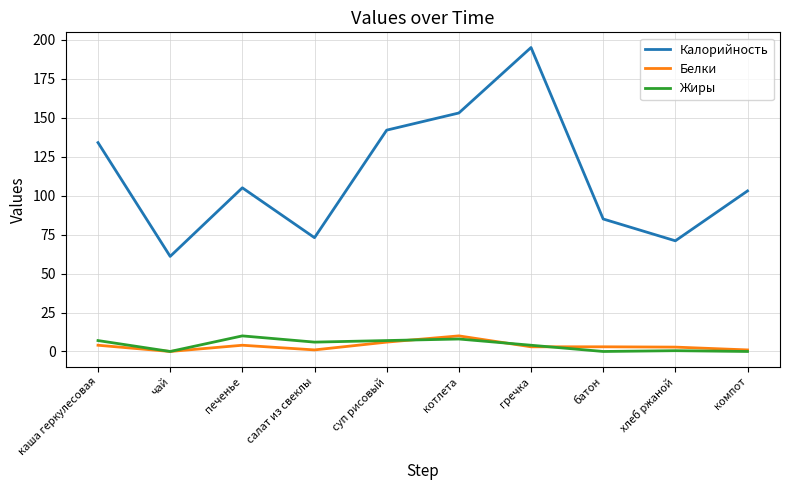

What value does the Белки series have at хлеб ржаной?

2.8